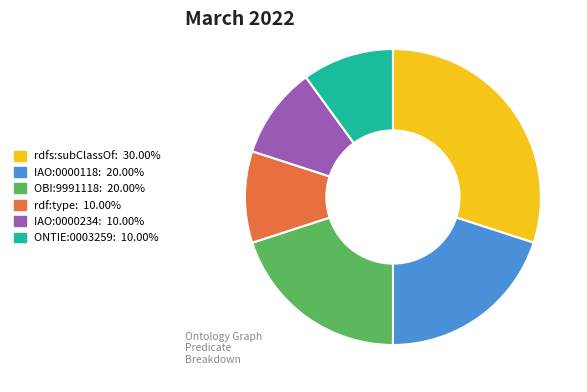

What is the ratio of the value at rdf:type: 10.00% to the value at OBI:9991118: 20.00%?

0.5